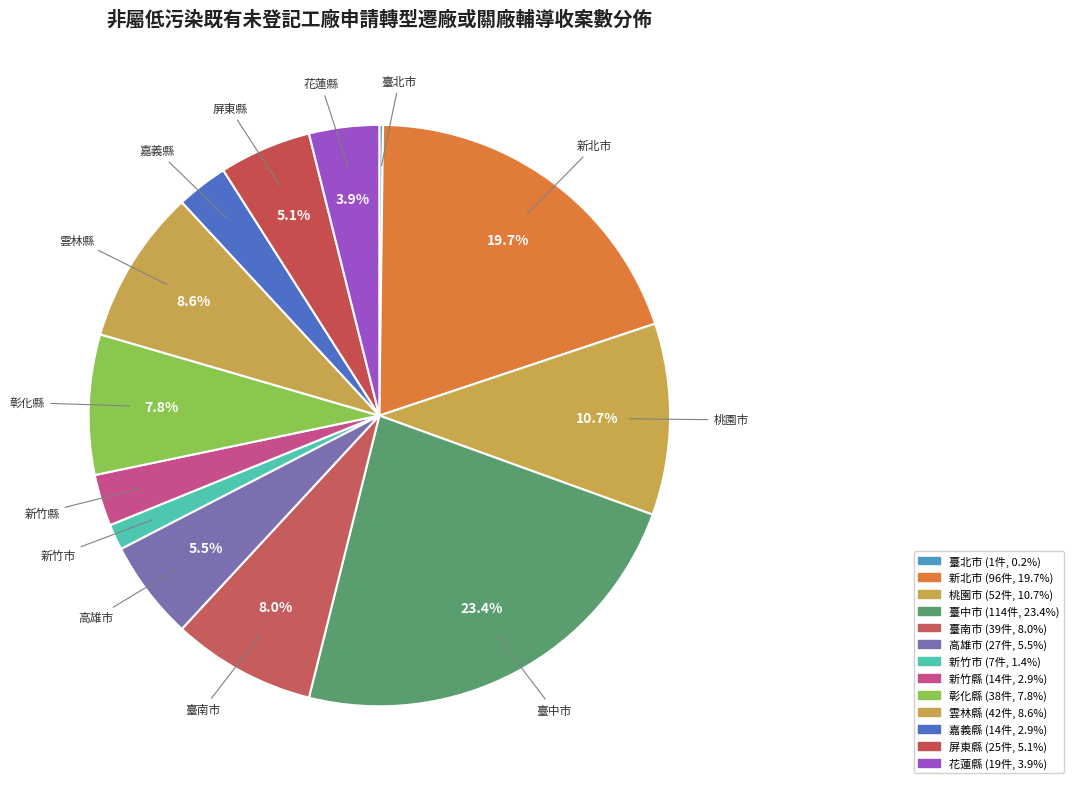

How many slices are in this pie chart?

13